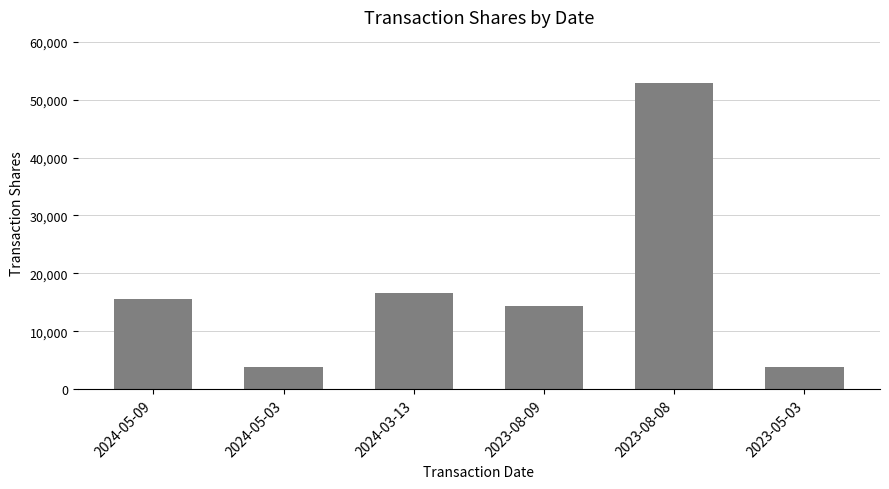

What is the sum of the values at 2023-08-09 and 2023-08-08?

67201